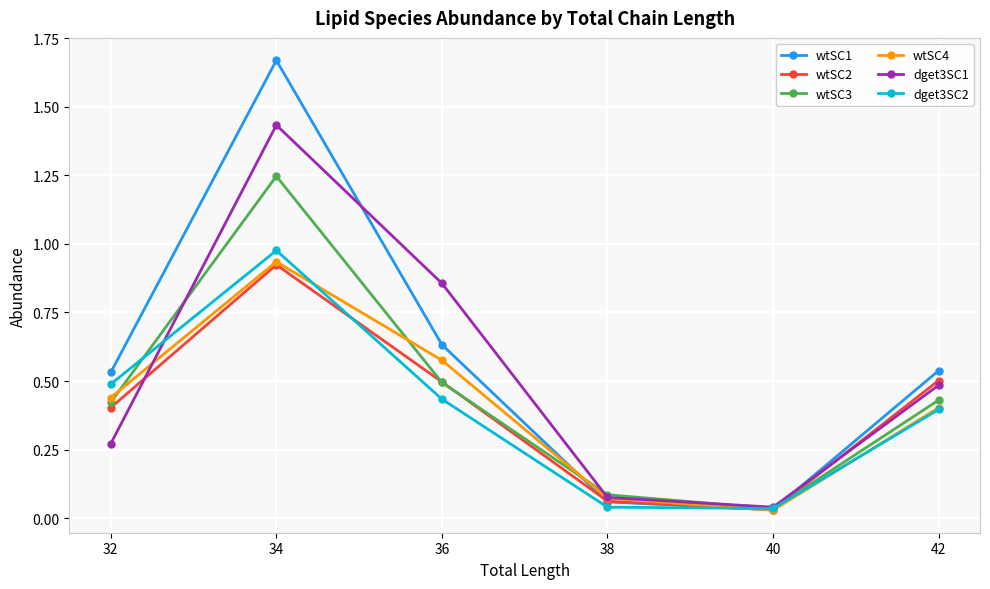

Which series ends up on top after the final intersection of dget3SC2 and wtSC1?

wtSC1